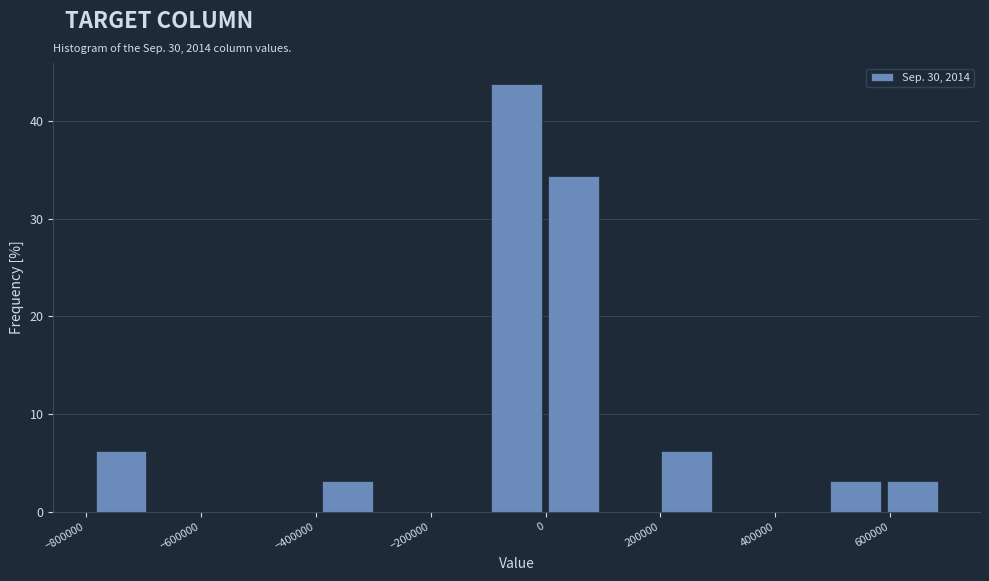

Reading left to right, list every bar in this chart as the range it spans on the x-axis followed by its height. Neither the bar edges nor the heights are printed on the chart, so give them approximately, as read against the axes.

-780000 to -680000: 6
-680000 to -580000: 0
-580000 to -480000: 0
-480000 to -380000: 0
-380000 to -300000: 3
-300000 to -200000: 0
-200000 to -100000: 0
-100000 to 0: 44
0 to 100000: 34
100000 to 200000: 0
200000 to 300000: 6
300000 to 400000: 0
400000 to 500000: 0
500000 to 600000: 3
600000 to 700000: 3